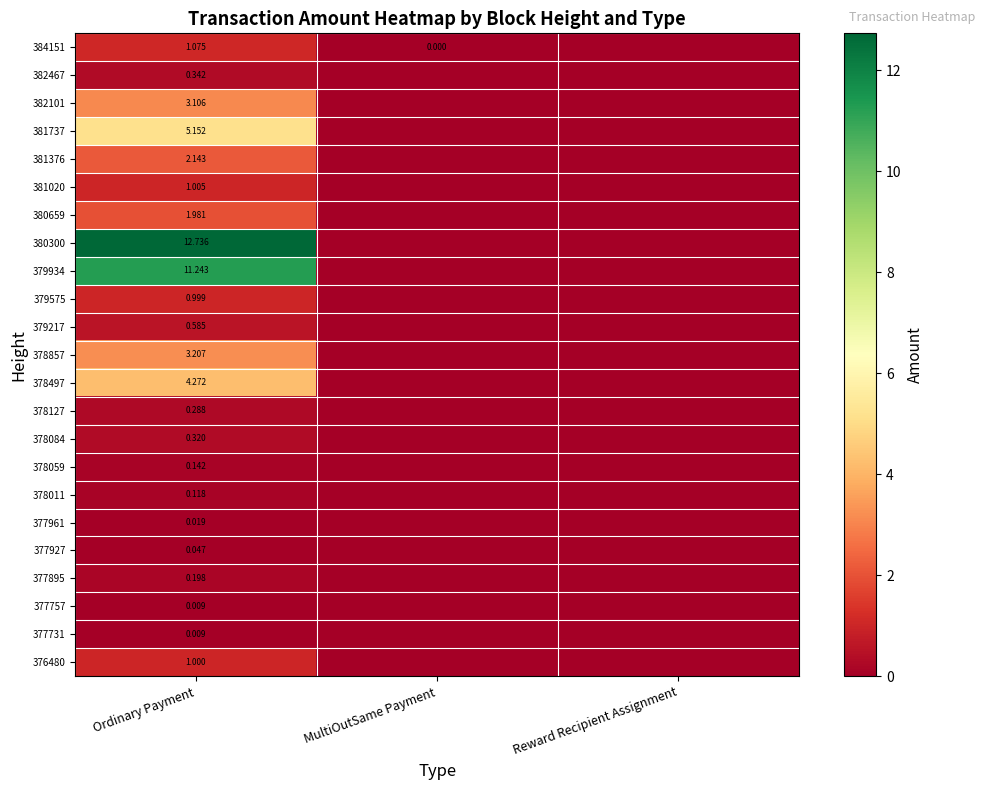

At how many categories does at least one series exceed 2?

1